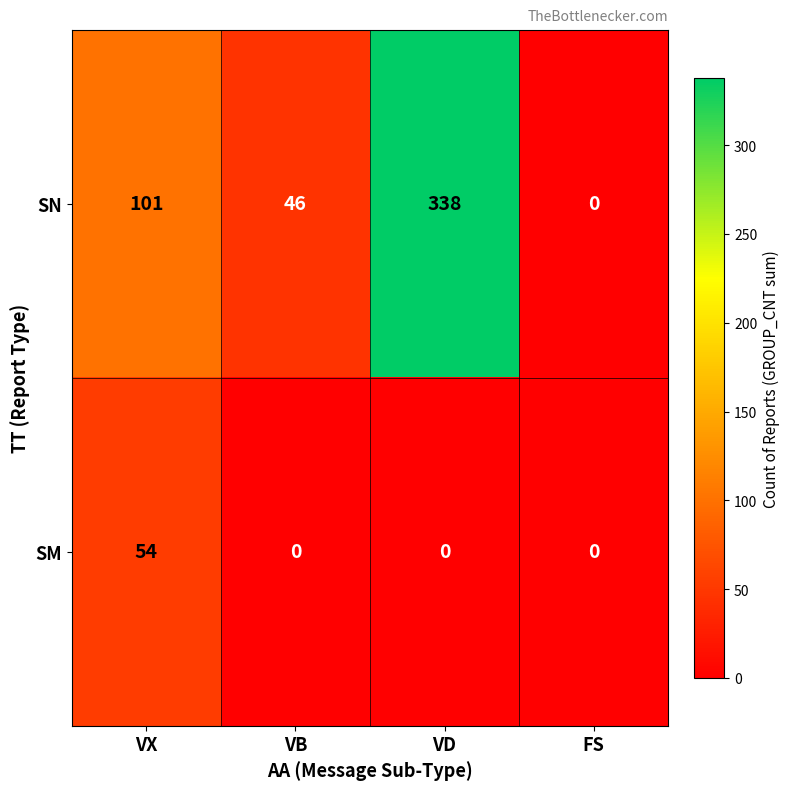

Which series has the widest spread of values?

SN